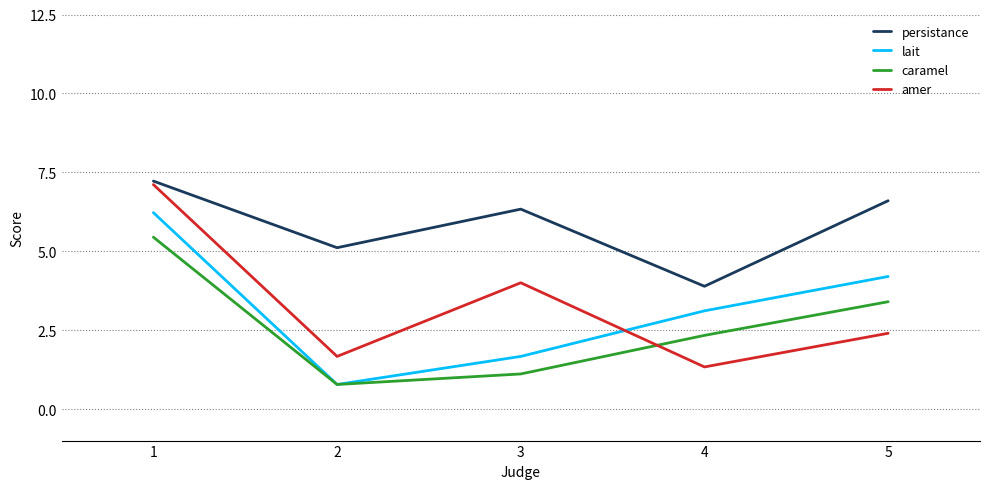

What is the sum of the caramel values at 2 and 3?

1.9